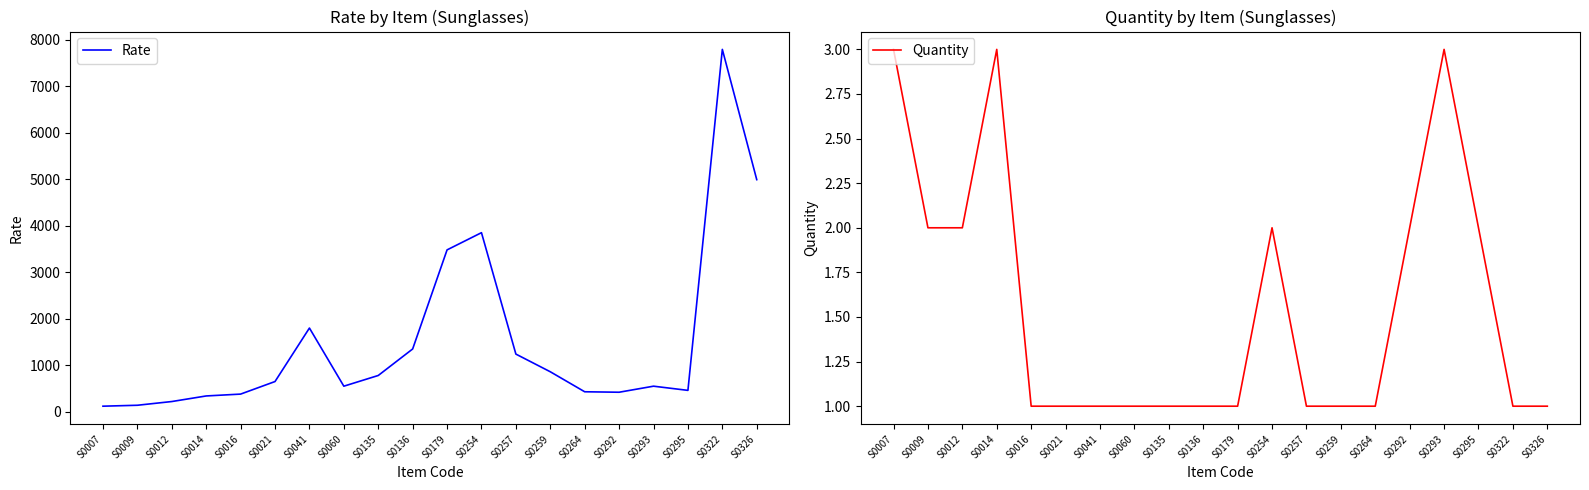

How many lines are shown in the chart?

2